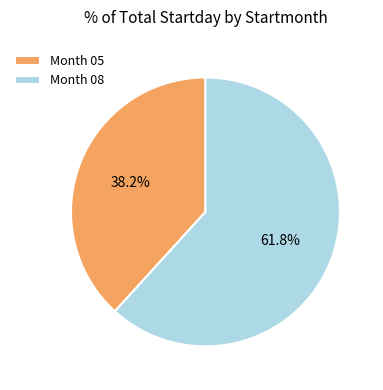

What is the smallest slice in the pie chart?

Month 05